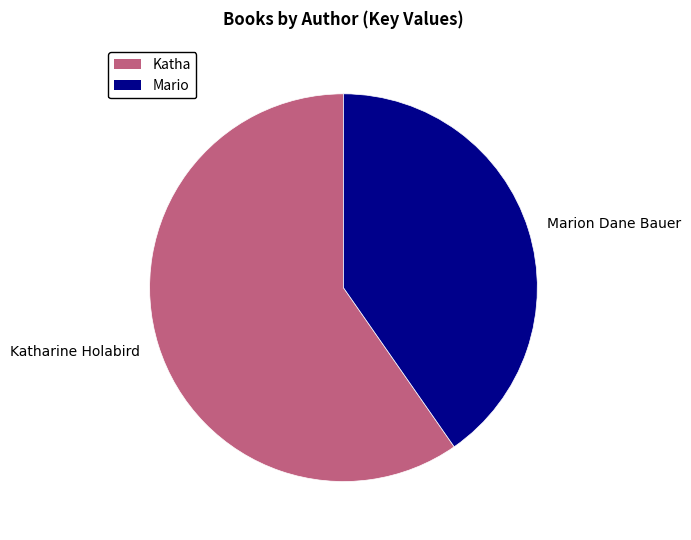

Is it true that Katharine Holabird is 17% of the pie?

False